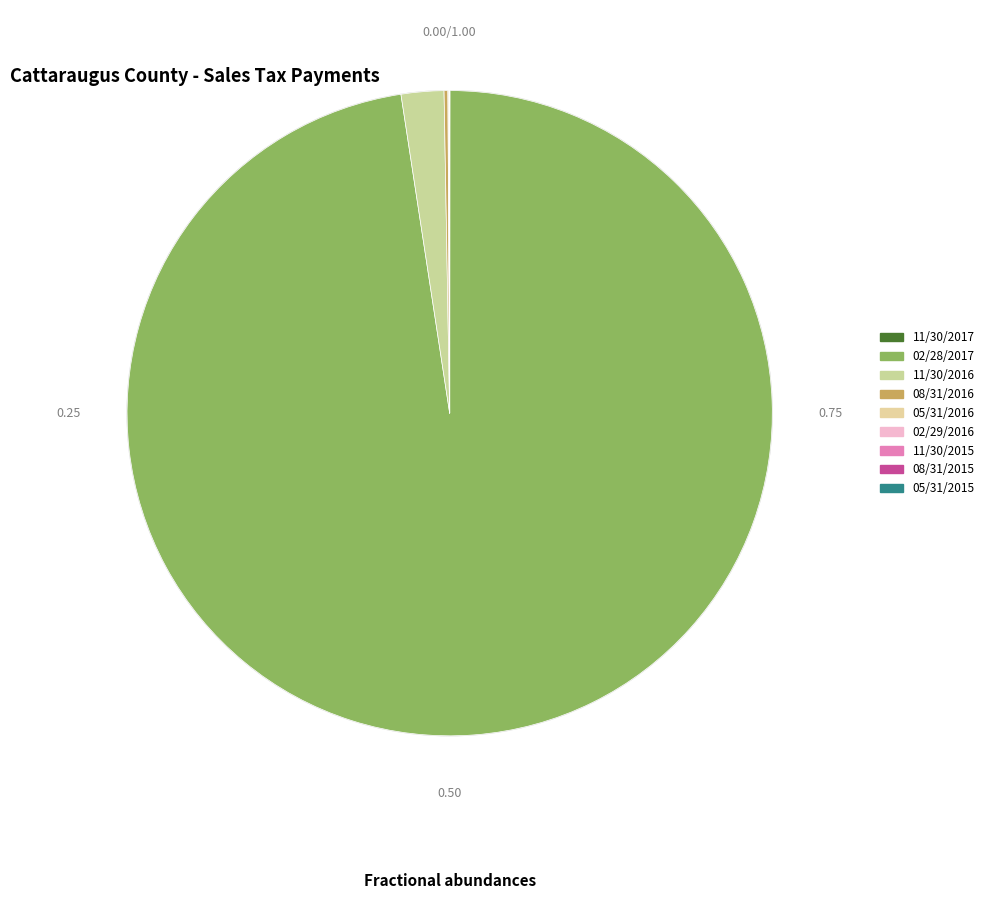

What is the largest slice in the pie chart?

02/28/2017